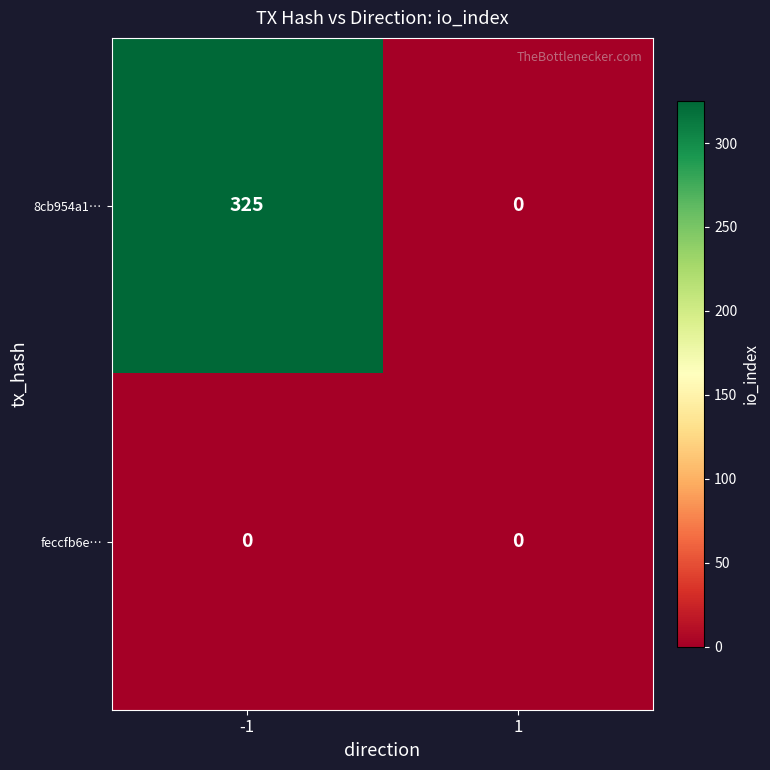

What is the difference between the 8cb954a1… values at -1 and 1?

325